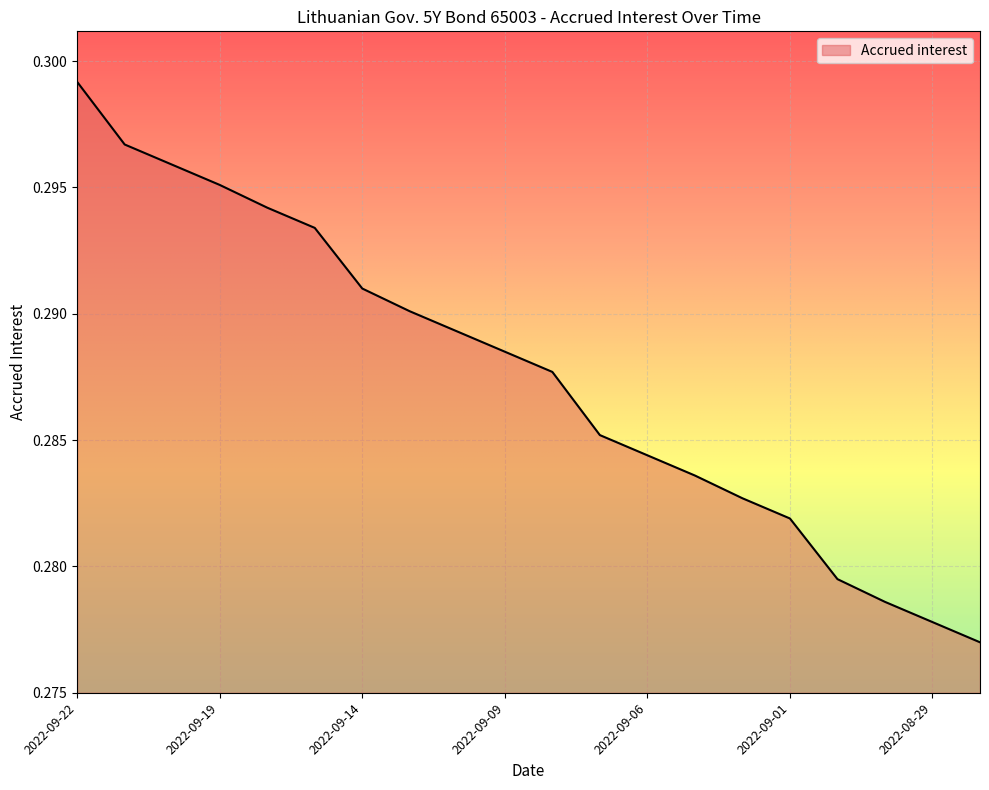

Reading left to right, extract all data points from this chart.

0.3	0.3	0.3	0.3	0.3	0.3	0.3	0.3	0.3	0.3	0.3	0.3	0.3	0.3	0.3	0.3	0.3	0.3	0.3	0.3